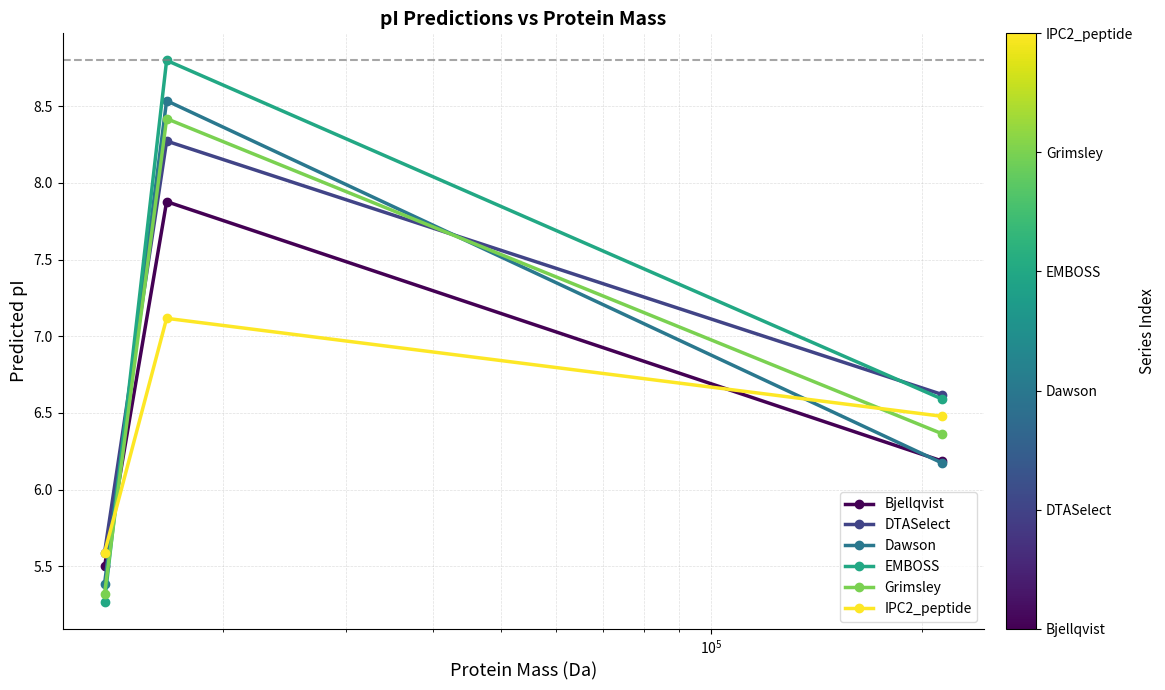

Count the Dawson values in the range 5 to 8.

2